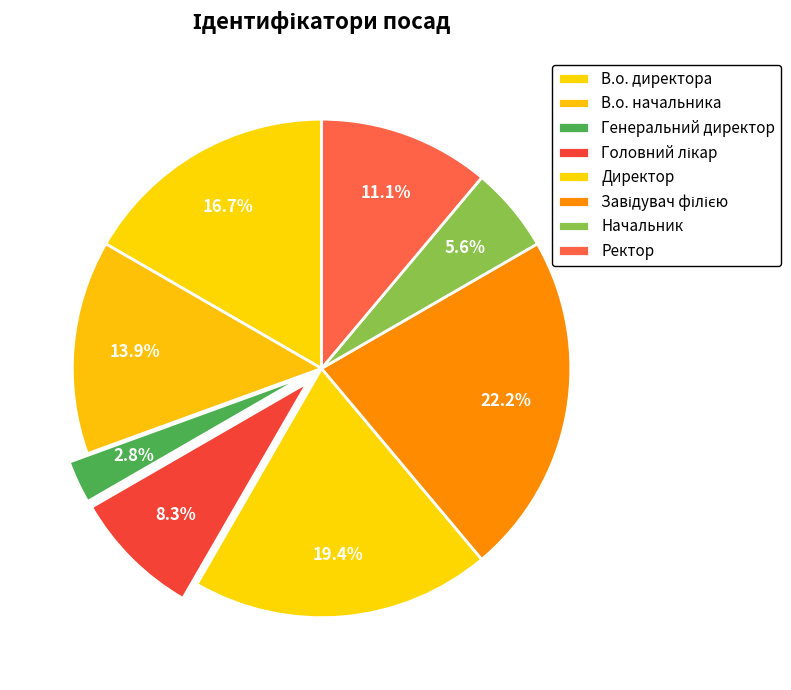

Which category has the biggest portion of the pie?

Завідувач філією